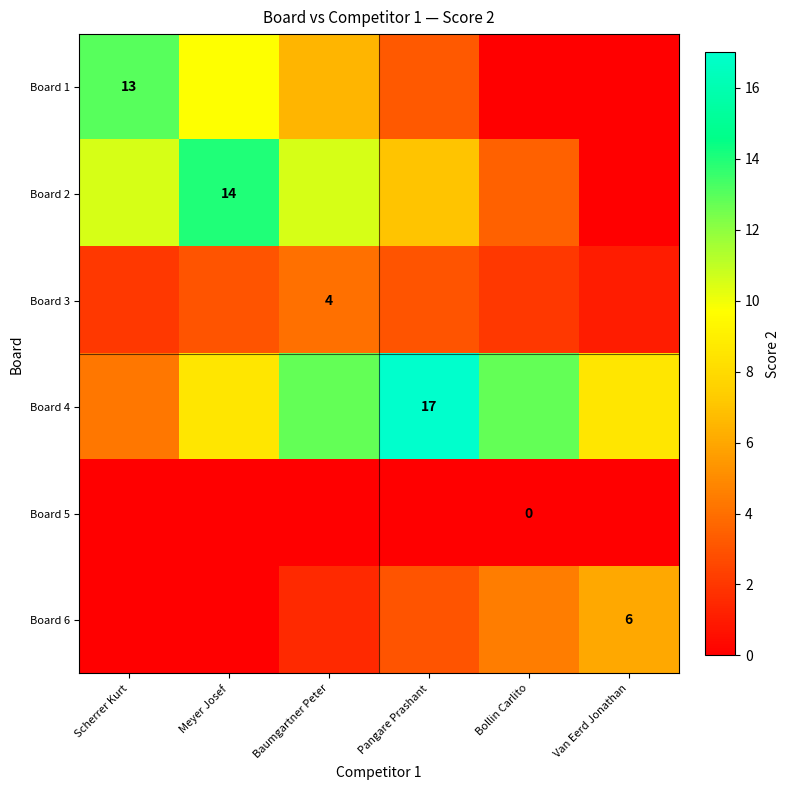

At how many categories does at least one series exceed 6?

6